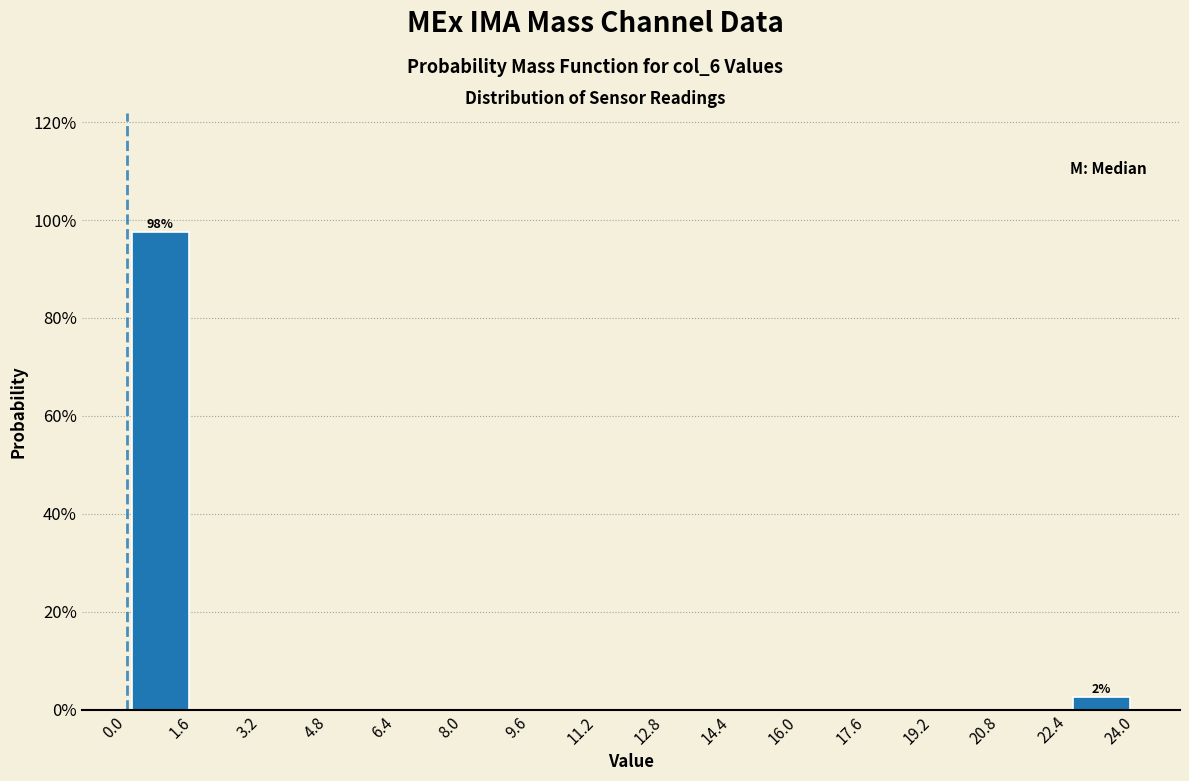

Which range on the x-axis has the tallest bar?

0.0 to 1.6